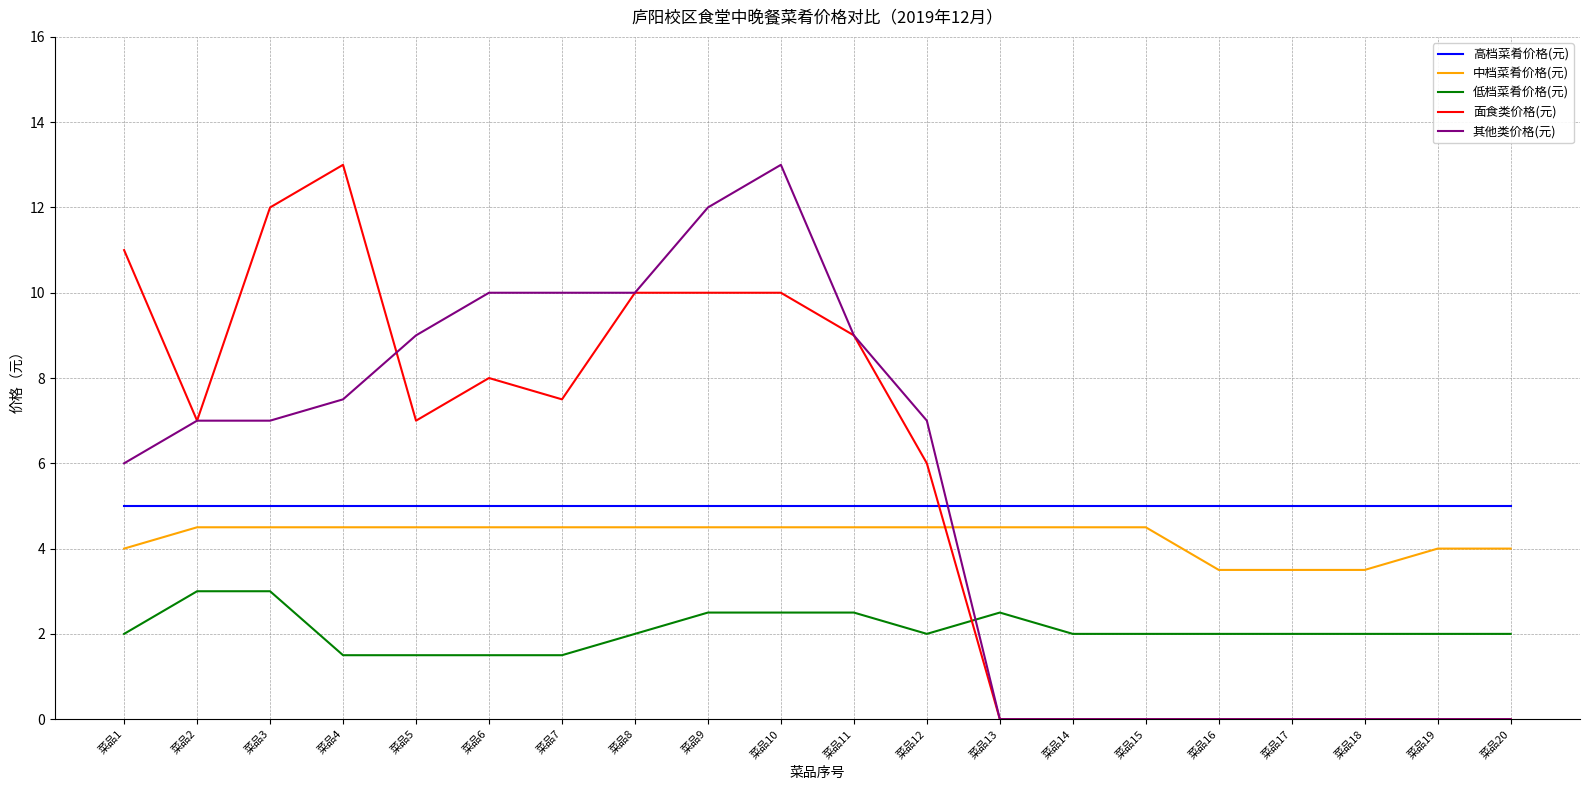

Between 菜品4 and 菜品5, which series saw the biggest shift?

面食类价格(元)